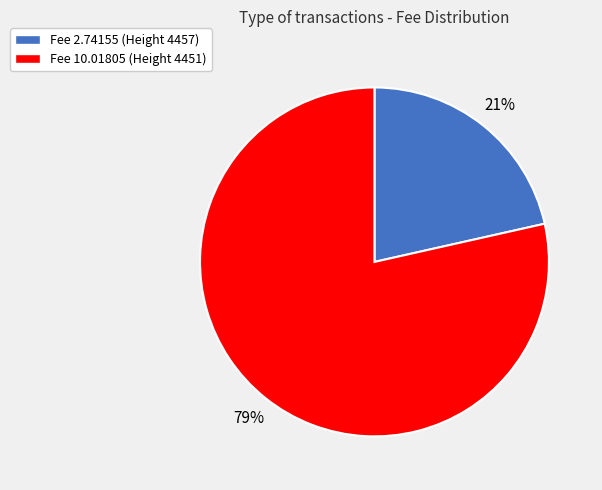

Count the number of slices in the pie.

2